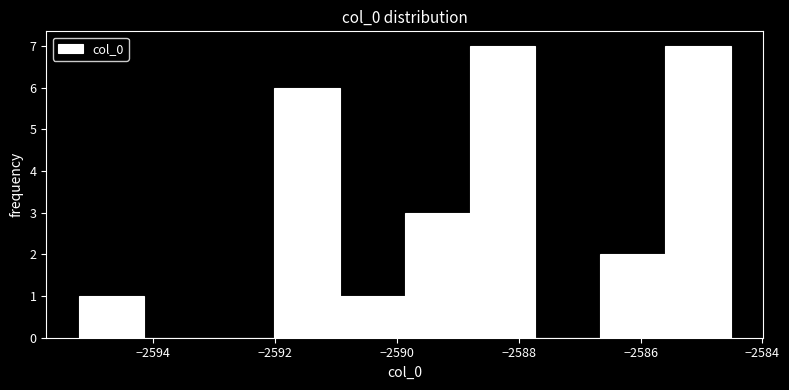

Reading left to right, transcribe this chart: for each bar, give the range it covers on the x-axis and its height. Neither the bar edges nor the heights are printed on the chart, so give them approximately, as read against the axes.

-2595.2 to -2594.2: 1
-2594.2 to -2593.0: 0
-2593.0 to -2592.0: 0
-2592.0 to -2591.0: 6
-2591.0 to -2589.8: 1
-2589.8 to -2588.8: 3
-2588.8 to -2587.8: 7
-2587.8 to -2586.6: 0
-2586.6 to -2585.6: 2
-2585.6 to -2584.6: 7